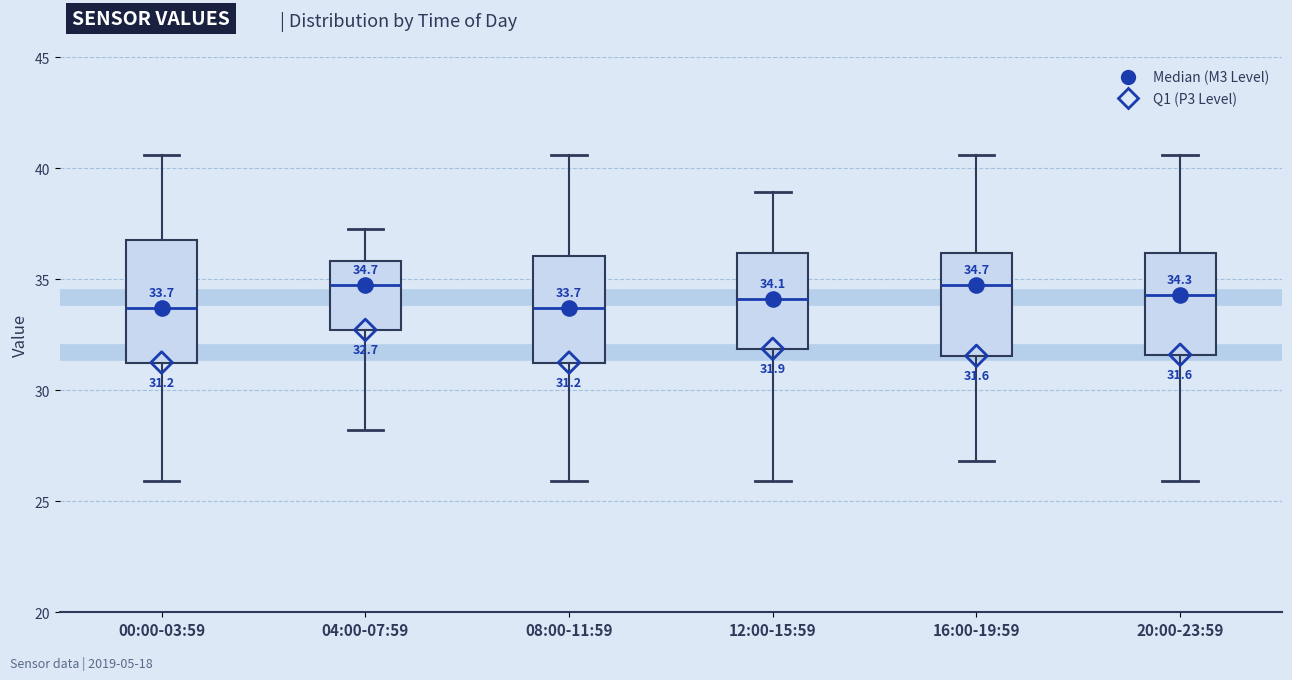

Which box is the tallest, from its lower edge to its upper edge?

00:00-03:59